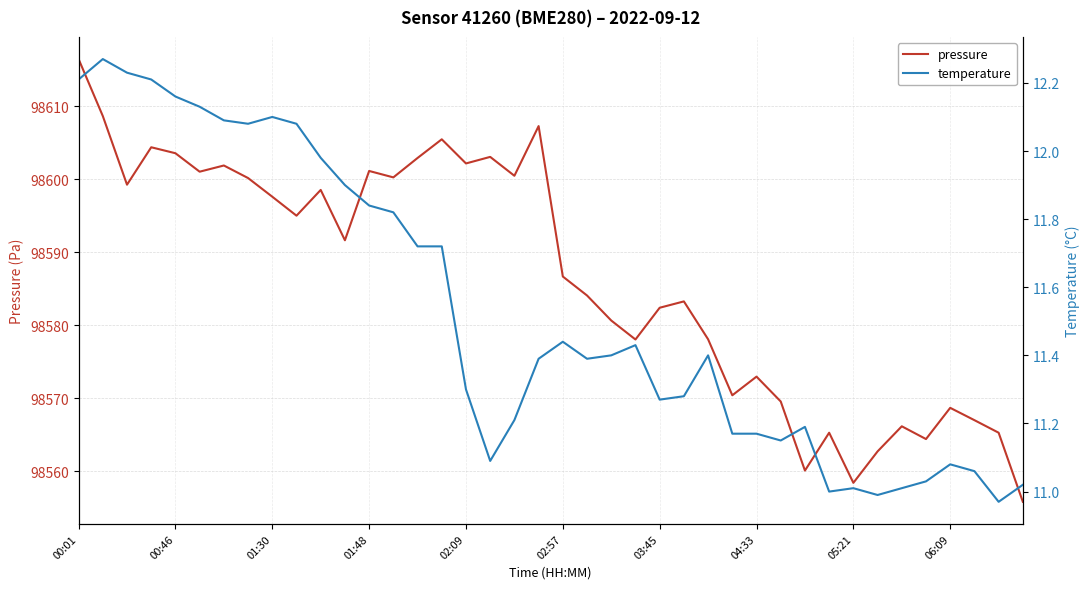

Read the pressure value at 06:09.

98568.7